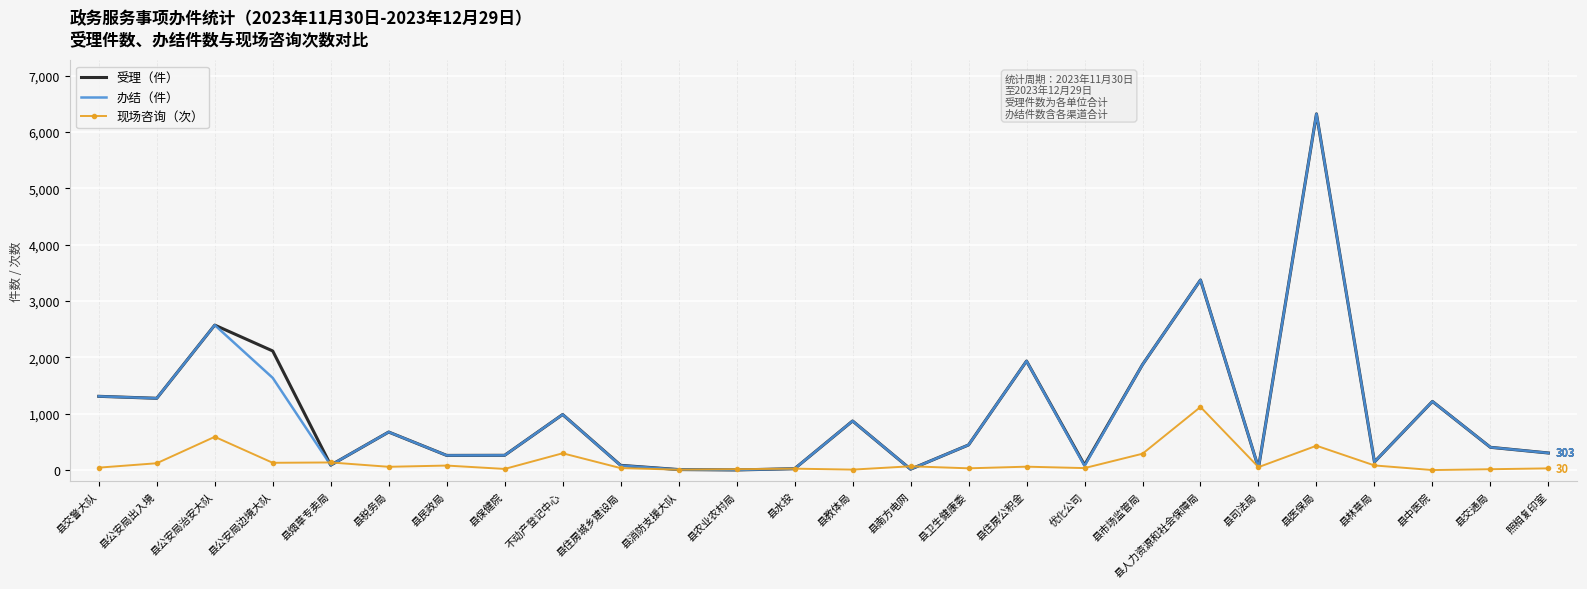

At which category is the sum across all series the highest?

县医保局